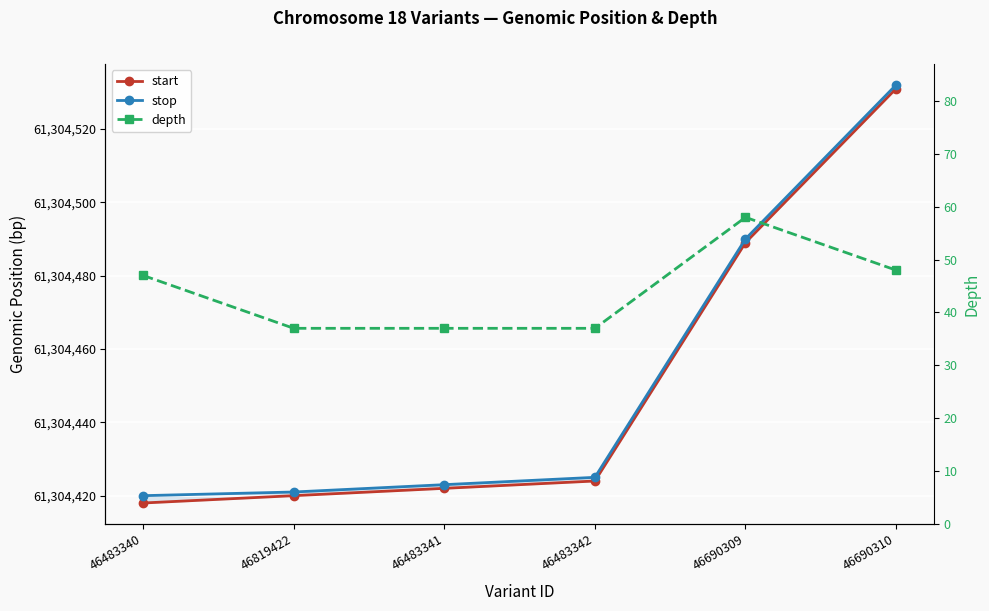

At 46819422, list the series in order from largest to smallest.

stop, start, depth